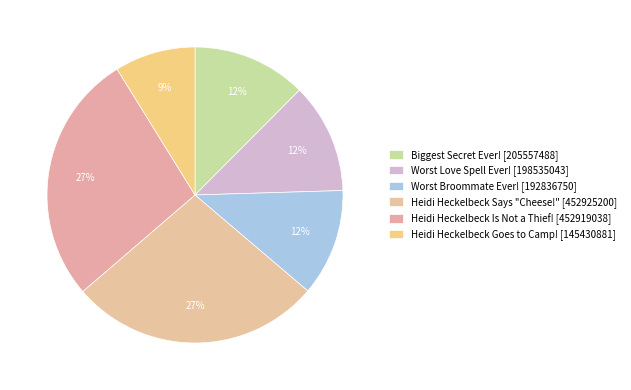

What percentage is the Heidi Heckelbeck Is Not a Thief! slice, to the nearest percent?

27%